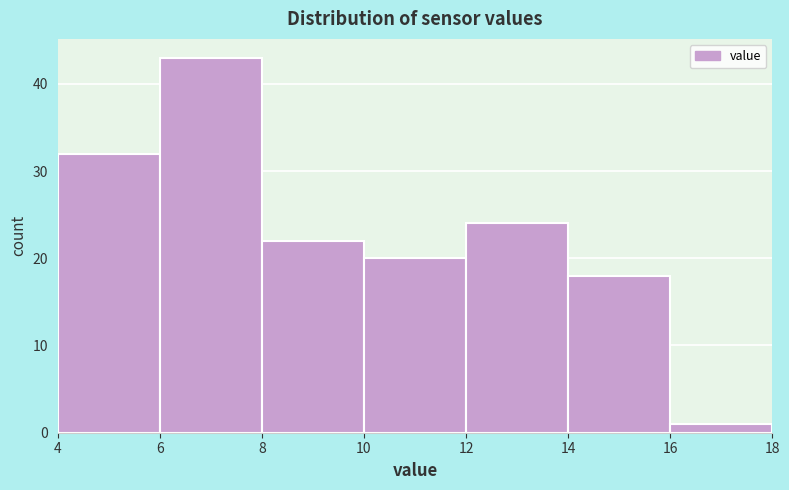

Reading left to right, transcribe this chart: for each bar, give the range it covers on the x-axis and its height. The values are not printed on the chart, so give them approximately, as read against the axis.

4 to 6: 32
6 to 8: 43
8 to 10: 22
10 to 12: 20
12 to 14: 24
14 to 16: 18
16 to 18: 1